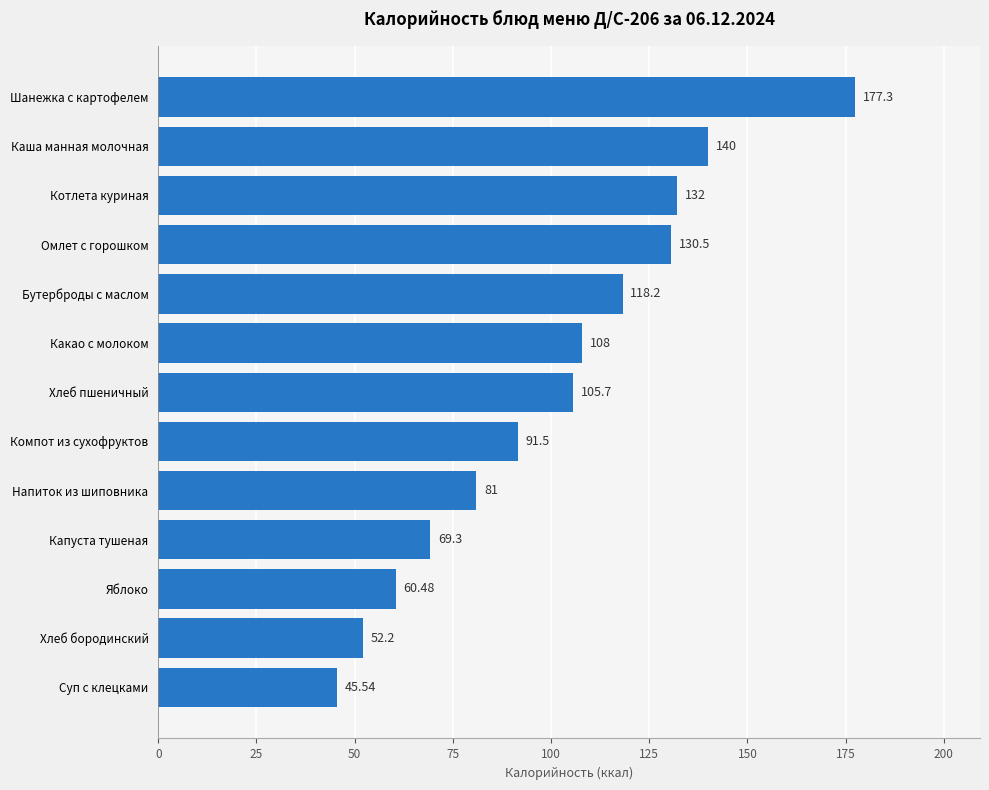

List the labels in order of value, smallest first.

Суп с клецками, Хлеб бородинский, Яблоко, Капуста тушеная, Напиток из шиповника, Компот из сухофруктов, Хлеб пшеничный, Какао с молоком, Бутерброды с маслом, Омлет с горошком, Котлета куриная, Каша манная молочная, Шанежка с картофелем